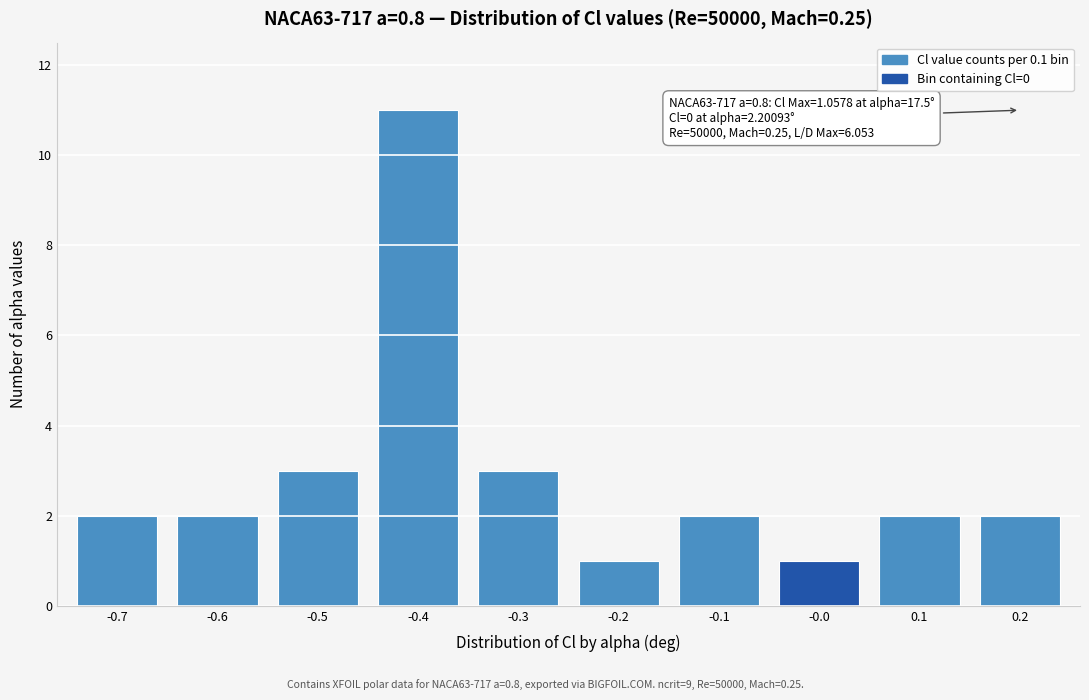

Reading left to right, what are all the values shown in this chart?

2	2	3	11	3	1	2	1	2	2